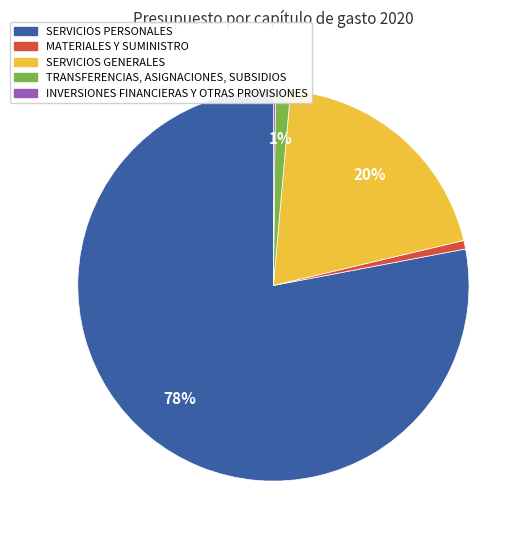

To the nearest percent, what is the difference between the largest and smallest slice percentages?

78%